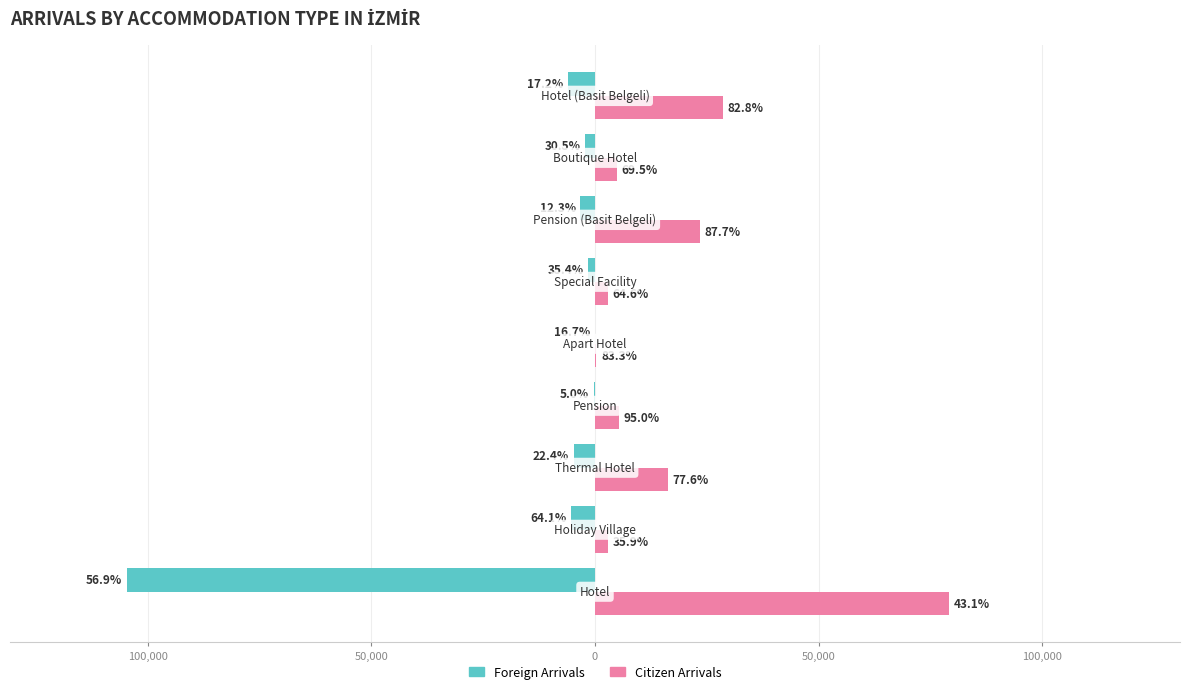

What are all the series names shown in the legend?

Foreign Arrivals, Citizen Arrivals